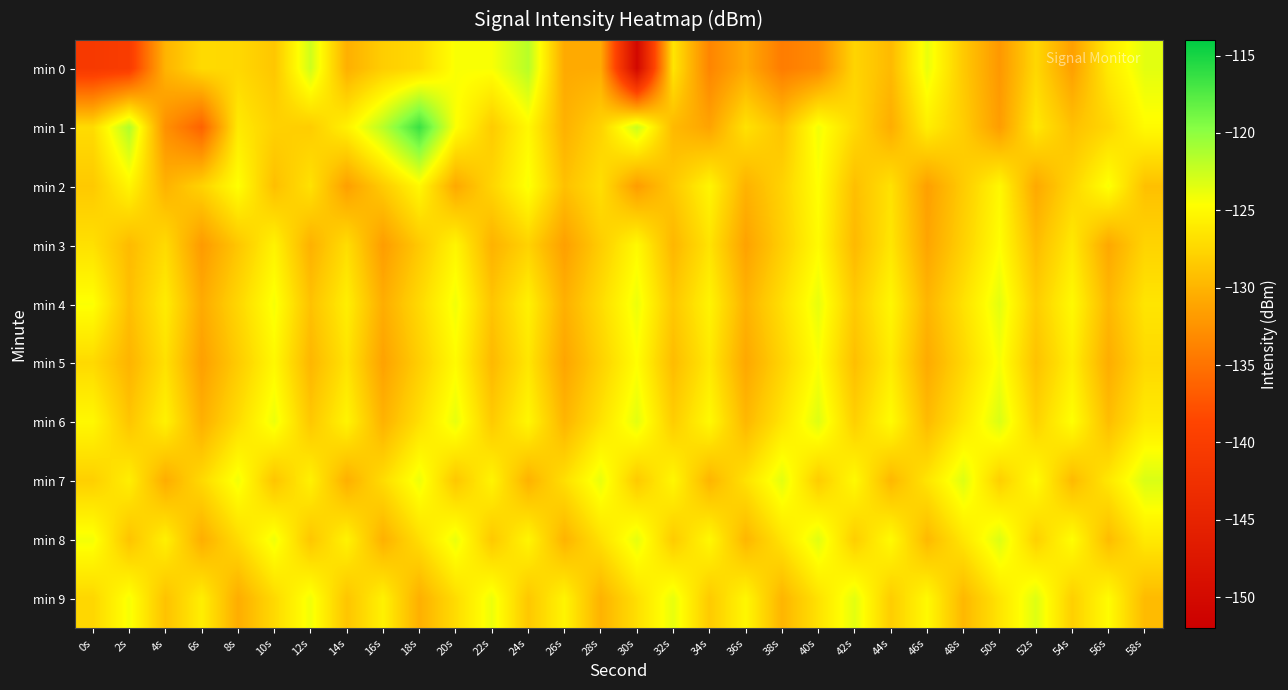

Reading left to right, list all the values displayed in this chart.

min 0: 0s=-140.7	2s=-140.1	4s=-130.0	6s=-127.2	8s=-127.4	10s=-128.7	12s=-122.6	14s=-130.3	16s=-128.2	18s=-127.3	20s=-124.4	22s=-124.4	24s=-121.7	26s=-130.8	28s=-130.7	30s=-150.4	32s=-126.4	34s=-133.6	36s=-130.7	38s=-134.3	40s=-133.2	42s=-127.7	44s=-129.6	46s=-123.7	48s=-128.5	50s=-132.1	52s=-127.4	54s=-131.5	56s=-126.1	58s=-123.5
min 1: 0s=-127.1	2s=-121.4	4s=-132.7	6s=-136.3	8s=-126.1	10s=-127.9	12s=-128.2	14s=-125.6	16s=-121.7	18s=-116.5	20s=-124.5	22s=-128.3	24s=-125.1	26s=-130.2	28s=-127.8	30s=-122.4	32s=-129.6	34s=-131.2	36s=-126.7	38s=-128.9	40s=-124.1	42s=-127.3	44s=-130.5	46s=-125.8	48s=-128.2	50s=-131.7	52s=-126.3	54s=-129.1	56s=-127.5	58s=-124.9
min 2: 0s=-128.5	2s=-125.3	4s=-130.1	6s=-127.8	8s=-124.6	10s=-129.2	12s=-126.7	14s=-131.5	16s=-128.3	18s=-125.1	20s=-130.8	22s=-127.6	24s=-124.4	26s=-129.1	28s=-126.9	30s=-131.7	32s=-128.5	34s=-125.3	36s=-130.1	38s=-127.8	40s=-124.6	42s=-129.2	44s=-126.7	46s=-131.5	48s=-128.3	50s=-125.1	52s=-130.8	54s=-127.6	56s=-124.4	58s=-129.1
min 3: 0s=-126.8	2s=-129.5	4s=-127.2	6s=-131.9	8s=-128.7	10s=-125.5	12s=-130.2	14s=-127.0	16s=-131.7	18s=-128.5	20s=-125.3	22s=-130.1	24s=-127.8	26s=-131.5	28s=-128.2	30s=-125.0	32s=-129.8	34s=-126.6	36s=-131.3	38s=-128.1	40s=-124.9	42s=-129.6	44s=-126.4	46s=-131.1	48s=-127.9	50s=-124.7	52s=-129.4	54s=-126.2	56s=-130.9	58s=-127.7
min 4: 0s=-124.5	2s=-129.2	4s=-126.0	6s=-130.7	8s=-127.5	10s=-124.3	12s=-129.0	14s=-125.8	16s=-130.5	18s=-127.3	20s=-124.1	22s=-128.8	24s=-125.6	26s=-130.3	28s=-127.1	30s=-123.9	32s=-128.6	34s=-125.4	36s=-130.1	38s=-126.9	40s=-123.7	42s=-128.4	44s=-125.2	46s=-129.9	48s=-126.7	50s=-123.5	52s=-128.2	54s=-125.0	56s=-129.7	58s=-126.5
min 5: 0s=-127.3	2s=-130.0	4s=-126.8	6s=-131.5	8s=-128.3	10s=-125.1	12s=-129.8	14s=-126.6	16s=-131.3	18s=-128.1	20s=-124.9	22s=-129.6	24s=-126.4	26s=-131.1	28s=-127.9	30s=-124.7	32s=-129.4	34s=-126.2	36s=-130.9	38s=-127.7	40s=-124.5	42s=-129.2	44s=-126.0	46s=-130.7	48s=-127.5	50s=-124.3	52s=-129.0	54s=-125.8	56s=-130.5	58s=-127.3
min 6: 0s=-125.1	2s=-128.8	4s=-125.6	6s=-130.3	8s=-127.1	10s=-123.9	12s=-128.6	14s=-125.4	16s=-130.1	18s=-126.9	20s=-123.7	22s=-128.4	24s=-125.2	26s=-129.9	28s=-126.7	30s=-123.5	32s=-128.2	34s=-125.0	36s=-129.7	38s=-126.5	40s=-123.3	42s=-128.0	44s=-124.8	46s=-129.5	48s=-126.3	50s=-123.1	52s=-127.8	54s=-124.6	56s=-129.3	58s=-126.1
min 7: 0s=-128.0	2s=-125.8	4s=-130.5	6s=-127.3	8s=-124.1	10s=-128.8	12s=-125.6	14s=-130.3	16s=-127.1	18s=-123.9	20s=-128.6	22s=-125.4	24s=-130.1	26s=-126.9	28s=-123.7	30s=-128.4	32s=-125.2	34s=-129.9	36s=-126.7	38s=-123.5	40s=-128.2	42s=-125.0	44s=-129.7	46s=-126.5	48s=-123.3	50s=-128.0	52s=-124.8	54s=-129.5	56s=-126.3	58s=-123.1
min 8: 0s=-124.2	2s=-128.9	4s=-125.7	6s=-130.4	8s=-127.2	10s=-124.0	12s=-128.7	14s=-125.5	16s=-130.2	18s=-127.0	20s=-123.8	22s=-128.5	24s=-125.3	26s=-130.0	28s=-126.8	30s=-123.6	32s=-128.3	34s=-125.1	36s=-129.8	38s=-126.6	40s=-123.4	42s=-128.1	44s=-124.9	46s=-129.6	48s=-126.4	50s=-123.2	52s=-127.9	54s=-124.7	56s=-129.4	58s=-126.2
min 9: 0s=-127.5	2s=-124.3	4s=-129.0	6s=-125.8	8s=-130.5	10s=-127.3	12s=-124.1	14s=-128.8	16s=-125.6	18s=-130.3	20s=-127.1	22s=-123.9	24s=-128.6	26s=-125.4	28s=-130.1	30s=-126.9	32s=-123.7	34s=-128.4	36s=-125.2	38s=-129.9	40s=-126.7	42s=-123.5	44s=-128.2	46s=-125.0	48s=-129.7	50s=-126.5	52s=-123.3	54s=-128.0	56s=-124.8	58s=-129.5